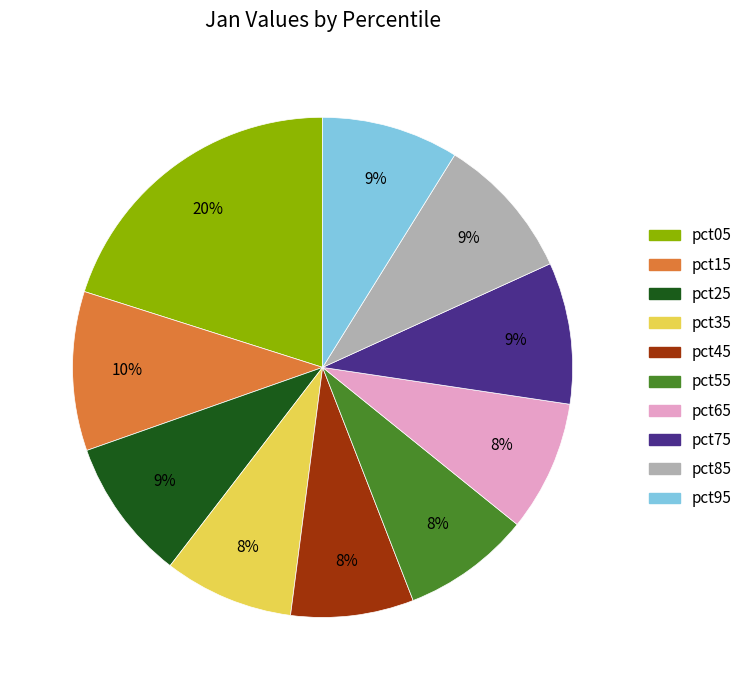

Which has a higher value, pct35 or pct85?

pct85